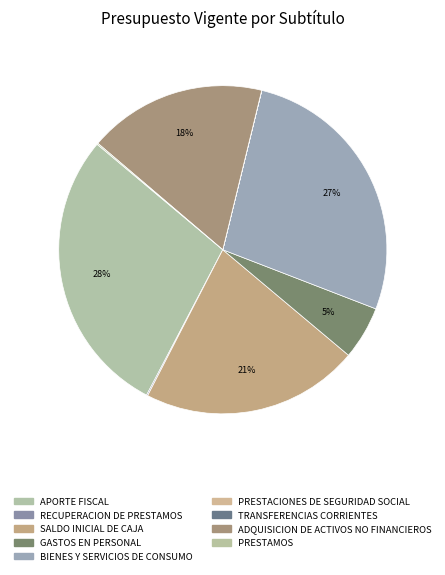

Is it true that APORTE FISCAL is 28% of the pie?

True